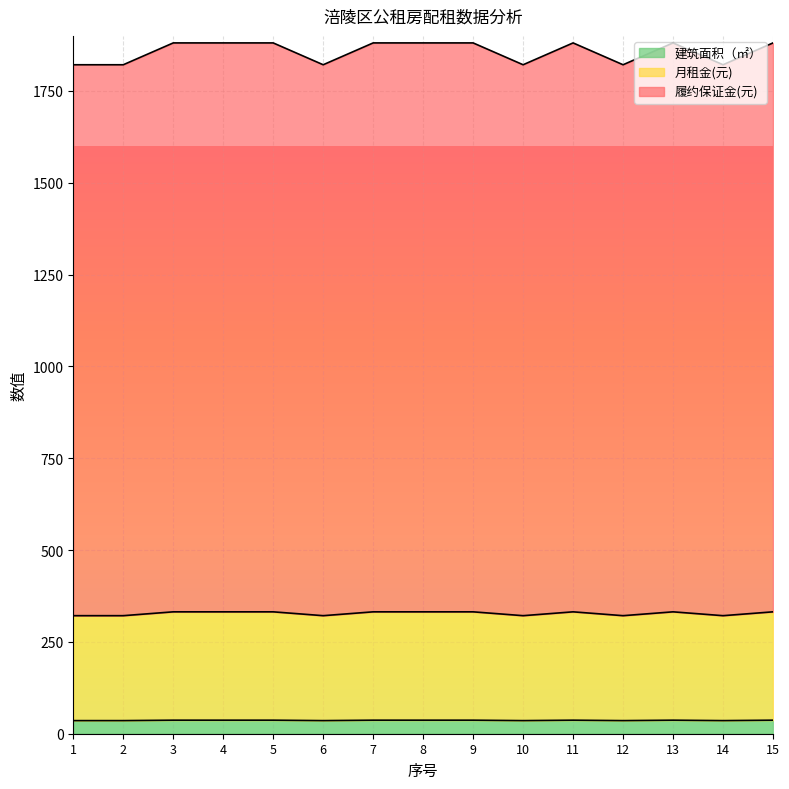

What is the greatest value displayed?

1880.9